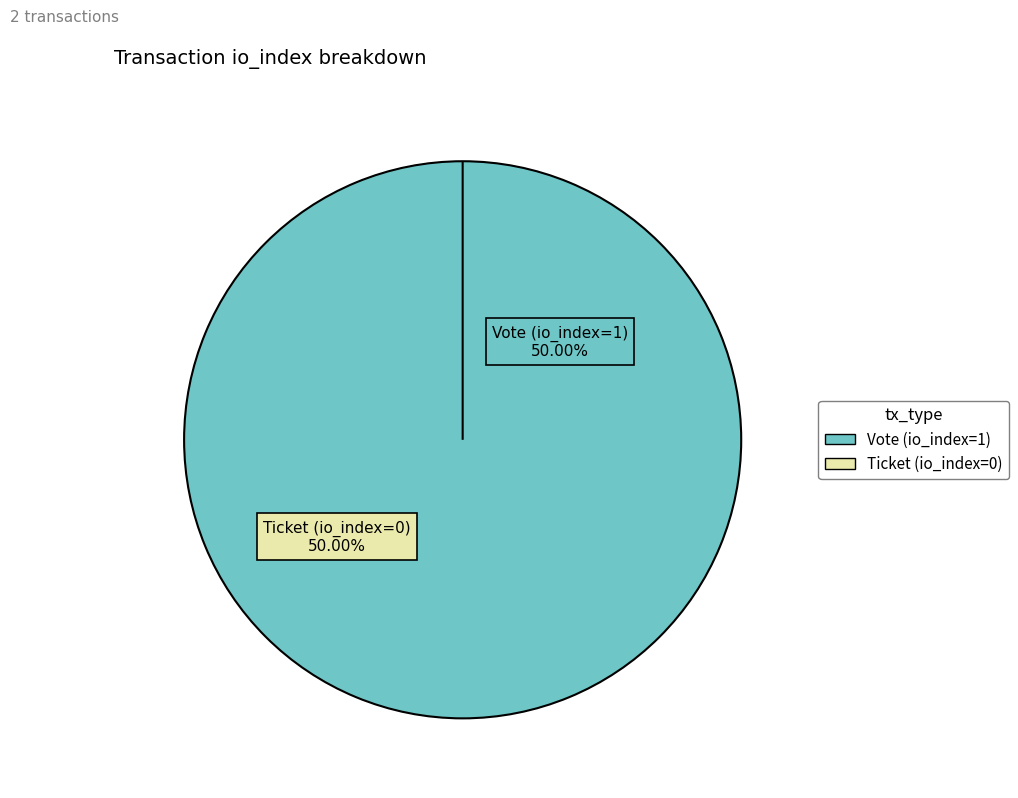

The Vote (io_index=1) slice represents 99% of the pie. True or false?

False